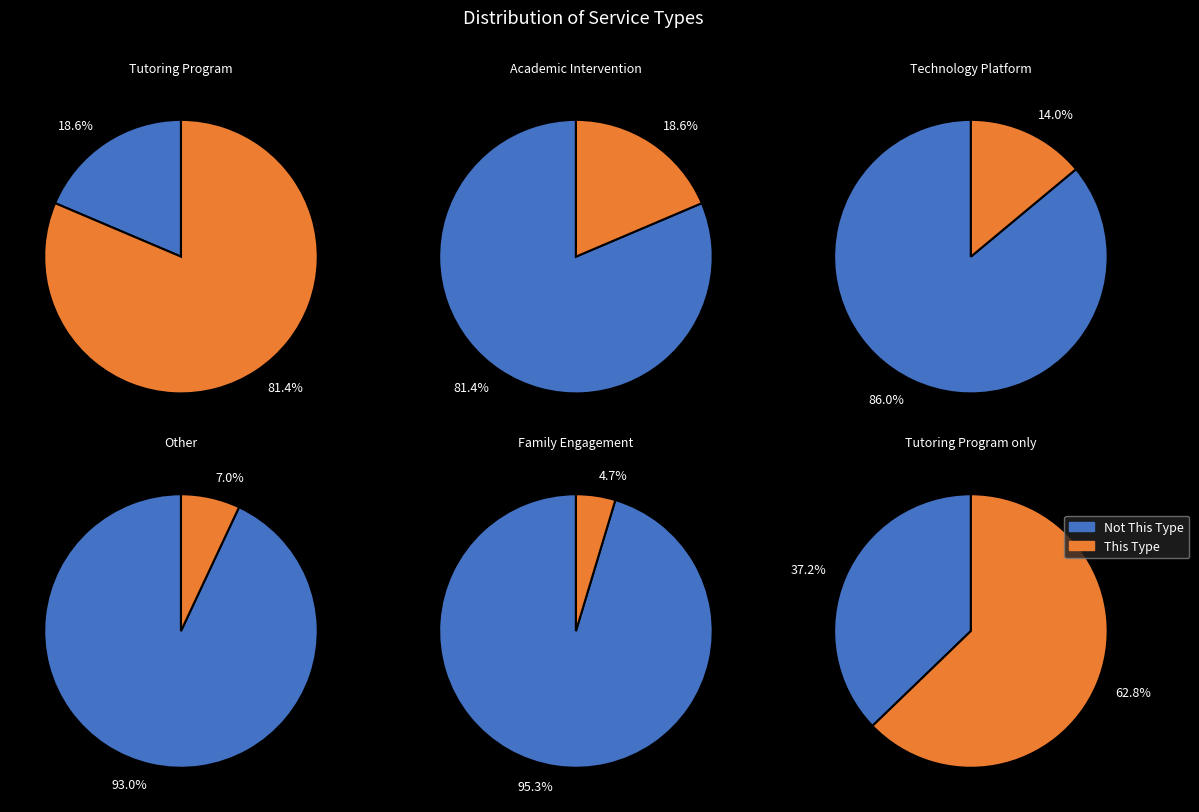

Rank the categories by value from highest to lowest.

Tutoring Program, Academic Intervention, Technology Platform, Other, Family Engagement